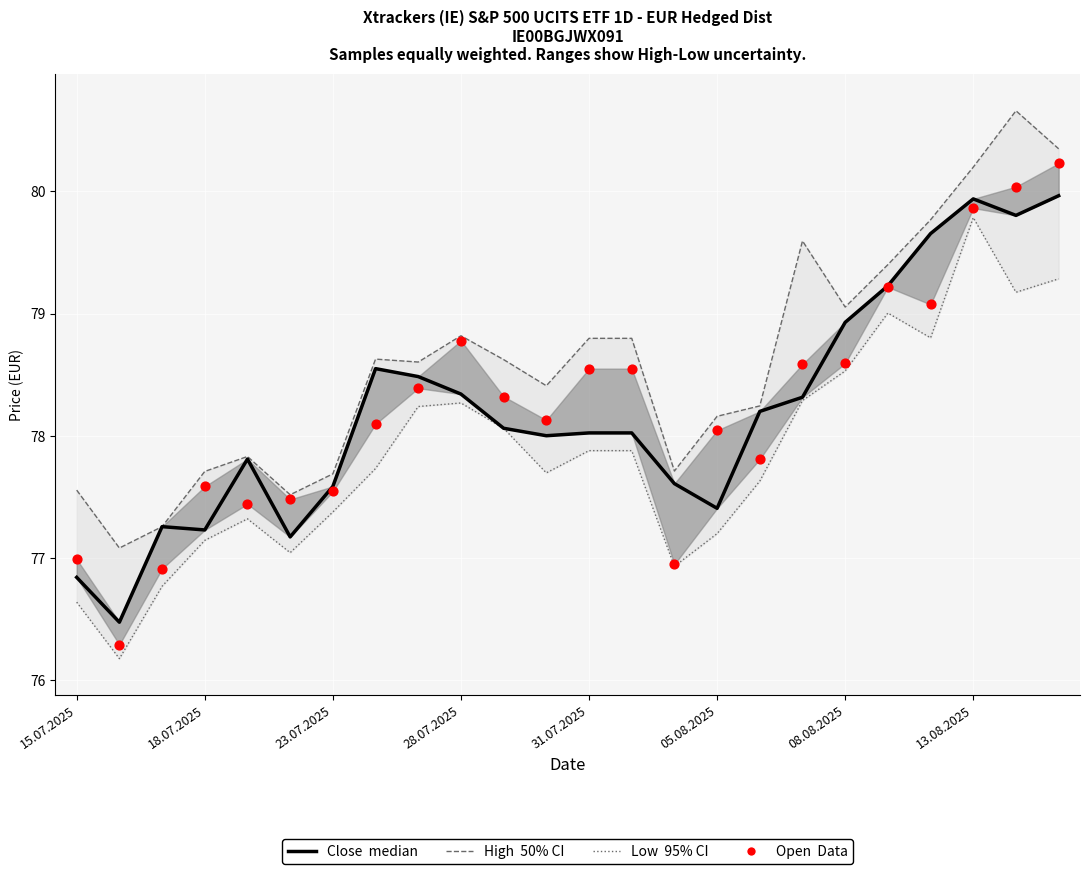

Which series contains the highest Y value?

High (50% CI)